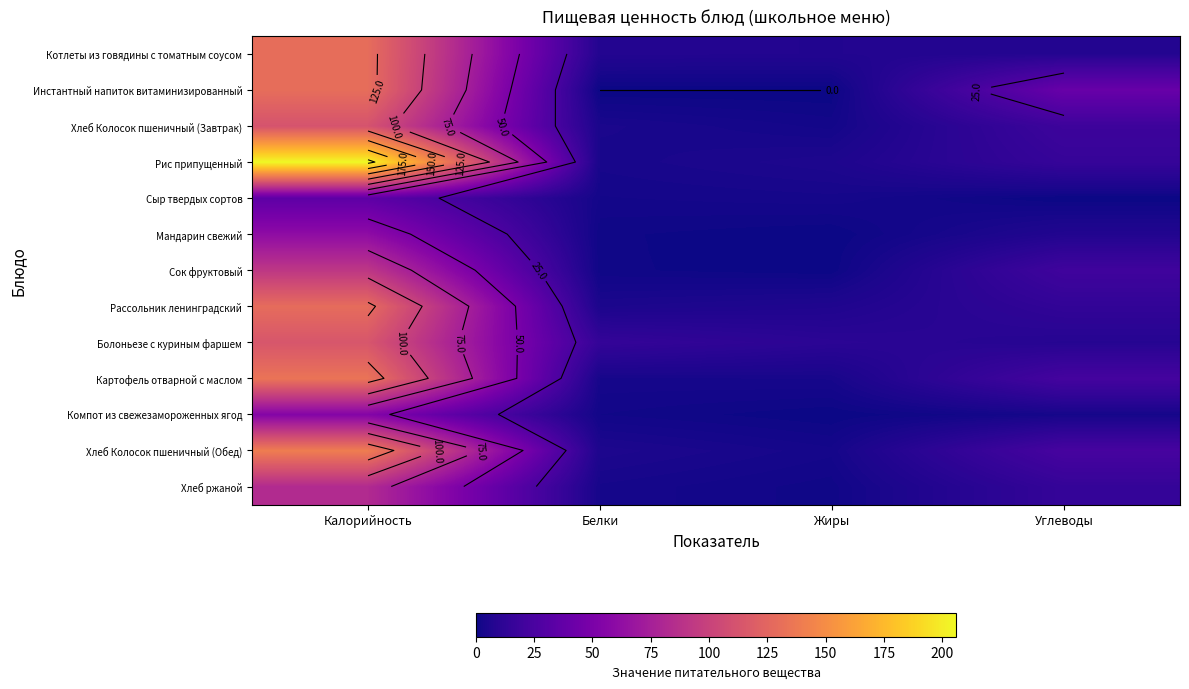

At which category is the sum across all series the highest?

Калорийность